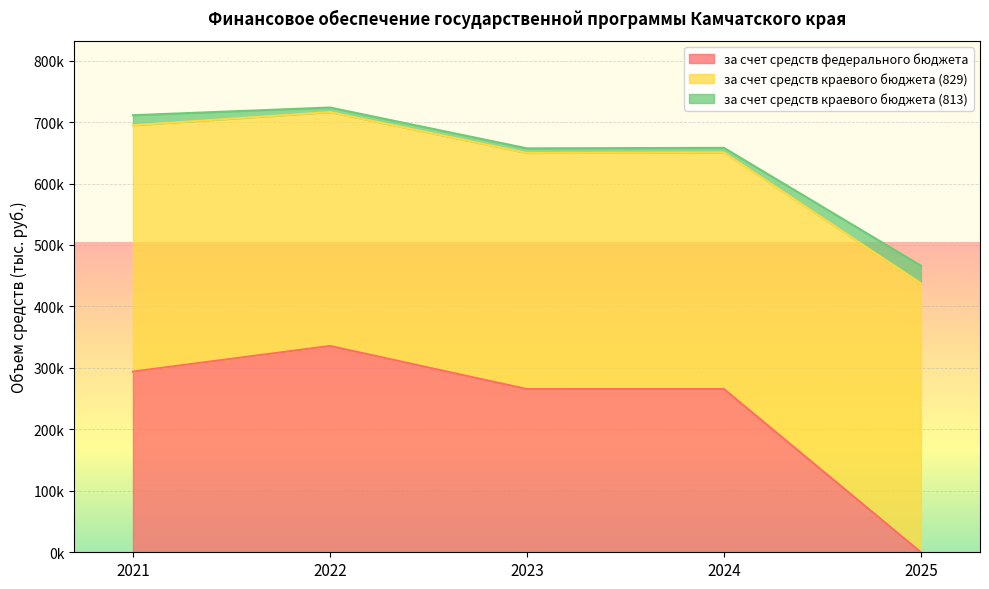

Reading left to right, what are all the values shown in this chart?

за счет средств федерального бюджета: 294010.9	335678.9	265555.8	265589.6	0.0
за счет средств краевого бюджета (829): 400938.3	380574.2	384273.5	385051.8	437648.2
за счет средств краевого бюджета (813): 16246.7	7427.4	7427.4	7427.4	28702.4